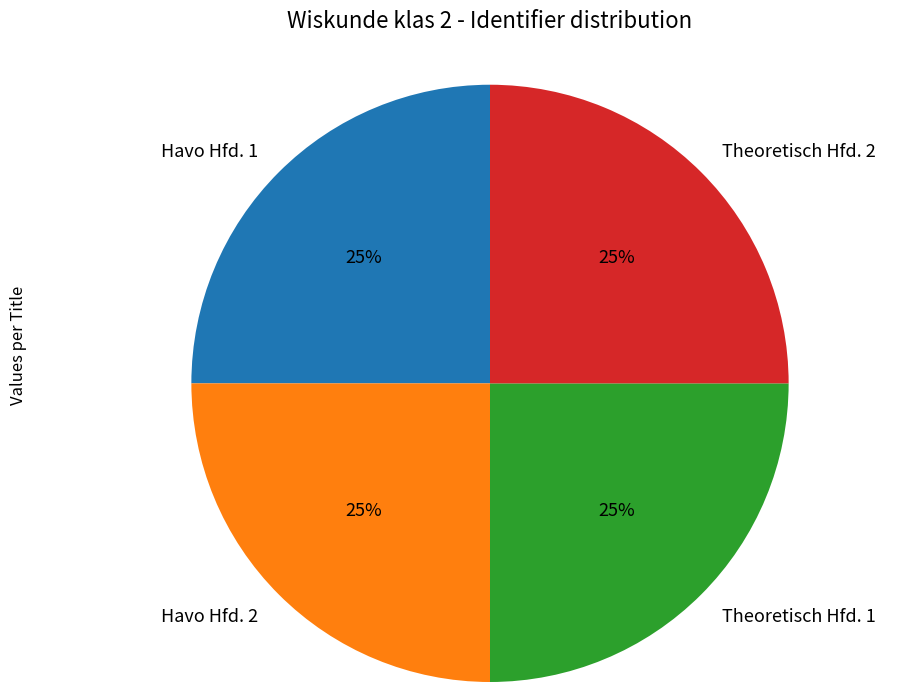

What is the ratio of the value at Havo Hfd. 1 to the value at Havo Hfd. 2?

1.0